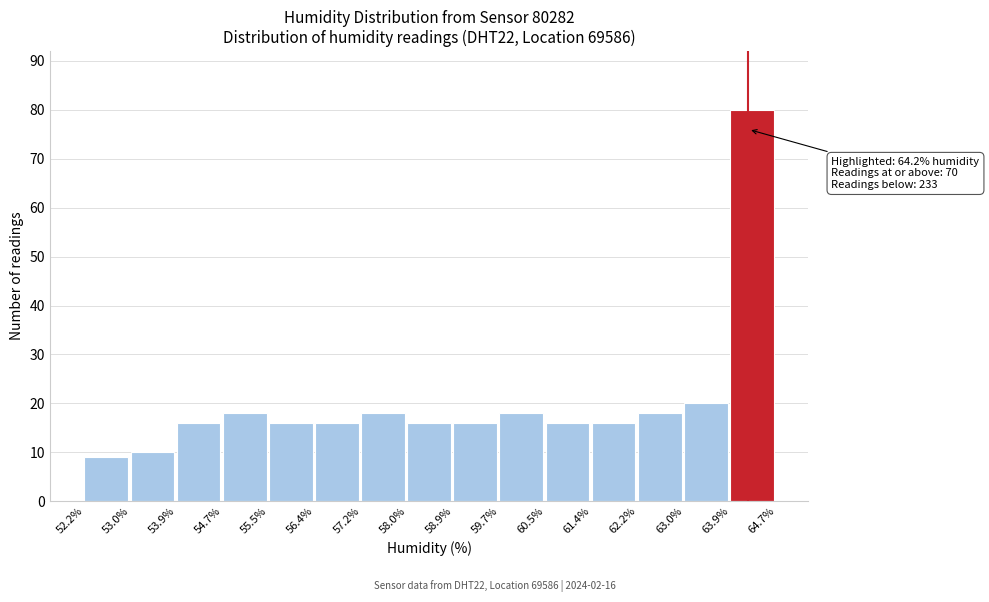

Which range on the x-axis has the tallest bar?

63.9% to 64.7%